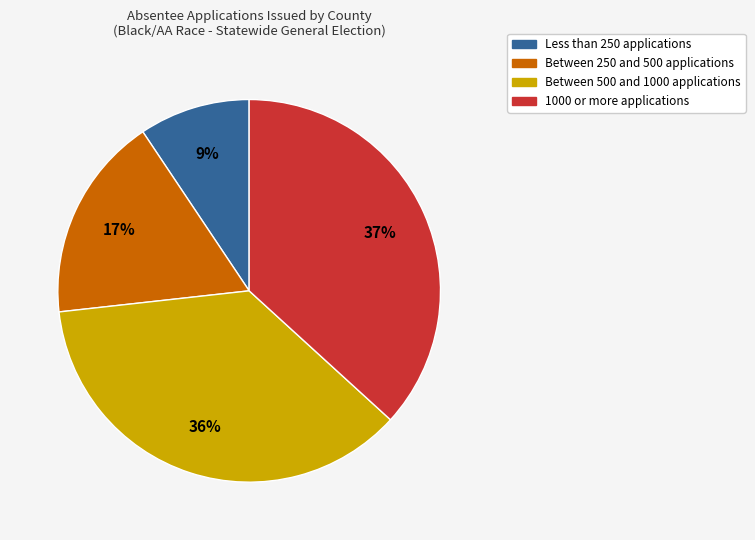

Is there any slice that represents more than half of the pie?

No